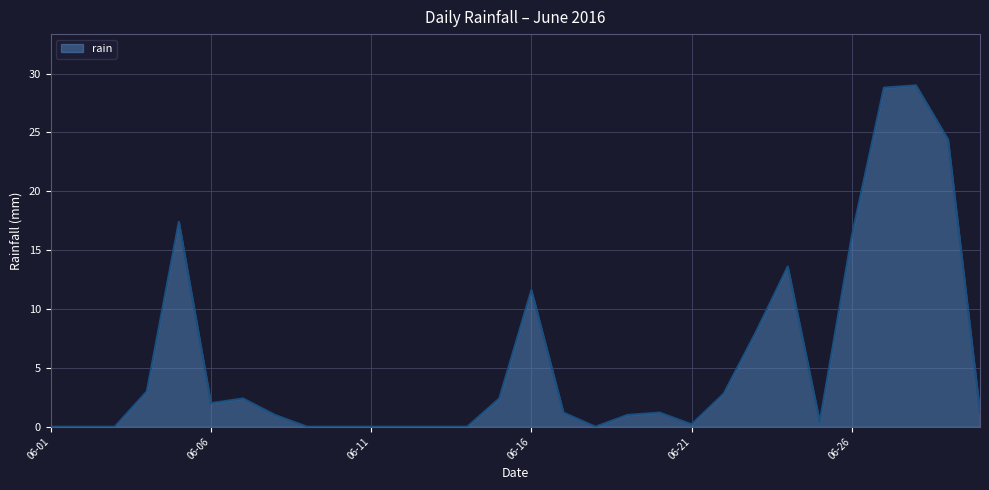

How many series are shown in this chart?

1